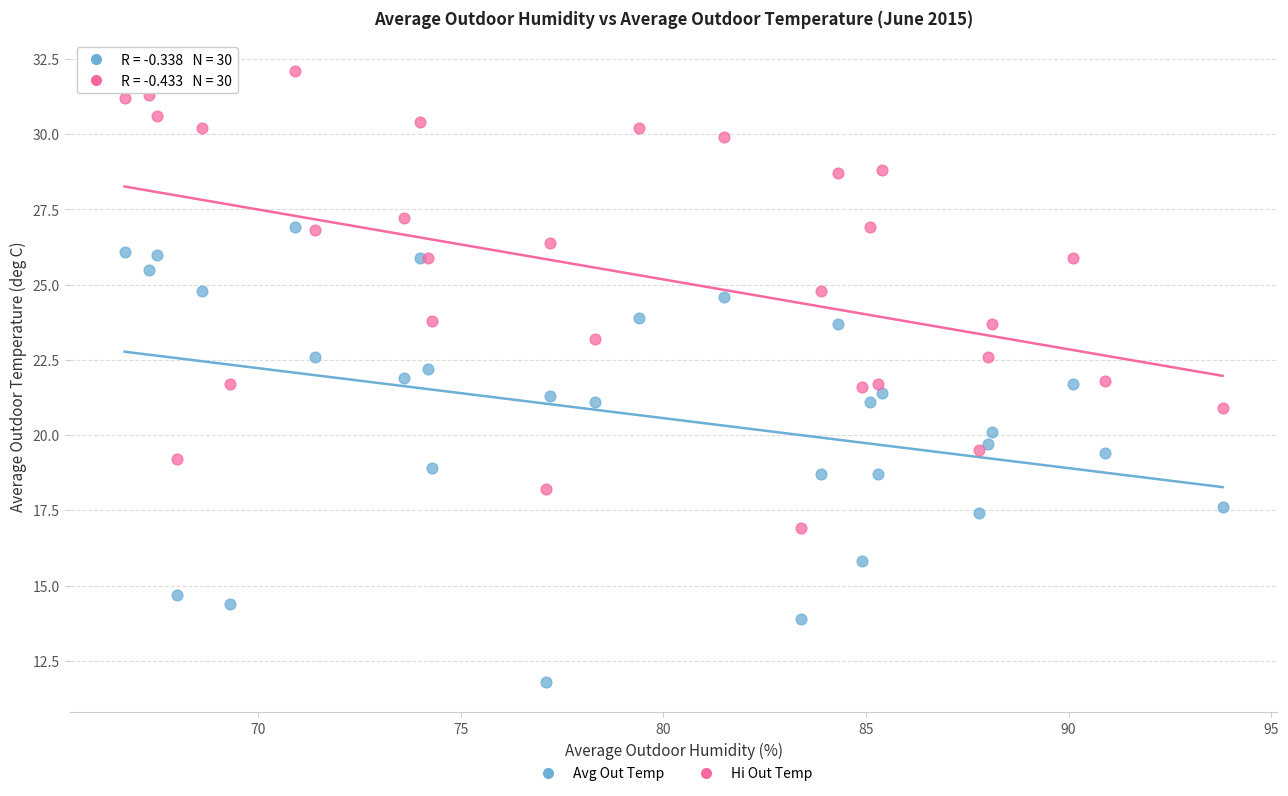

What is the X range (max minus min) for the scatter plot?

27.1